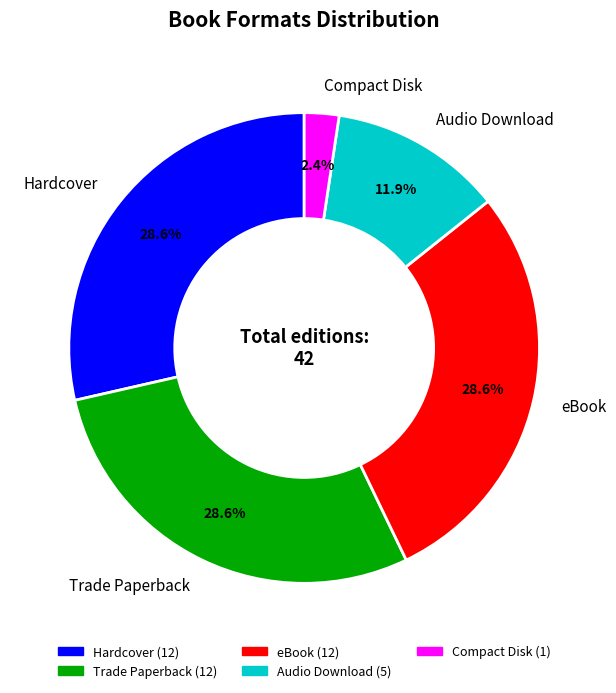

Does eBook account for over 50% of the chart?

No